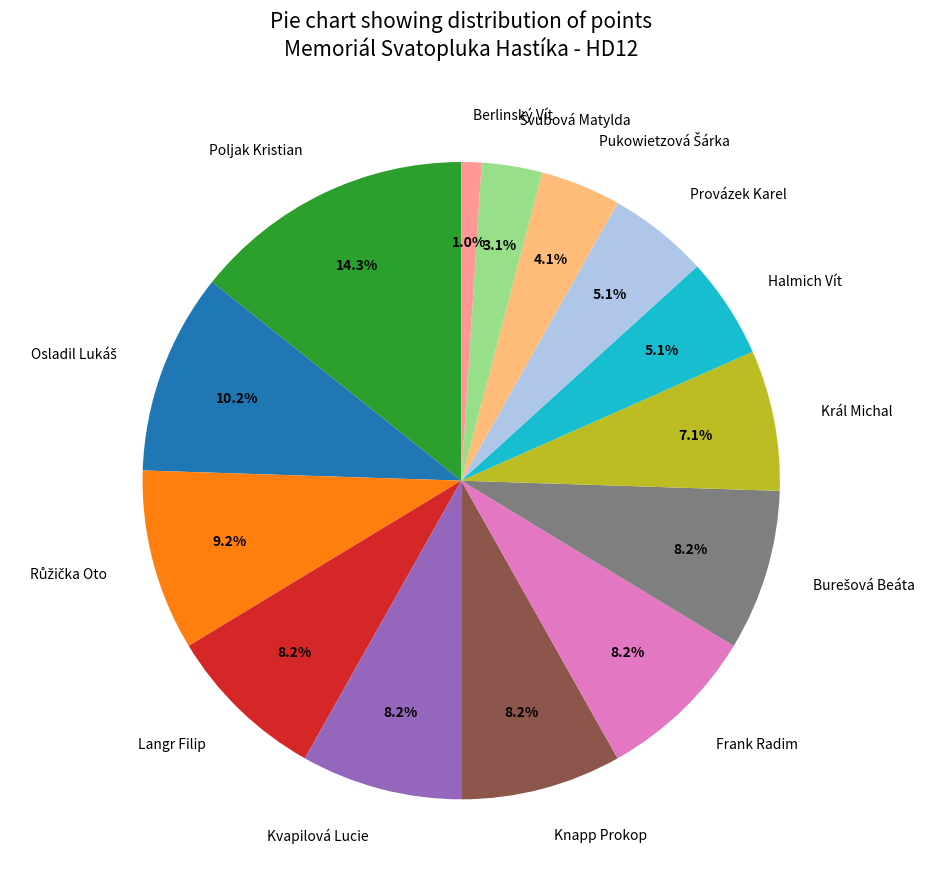

What percentage is the Kvapilová Lucie slice, to the nearest percent?

8%